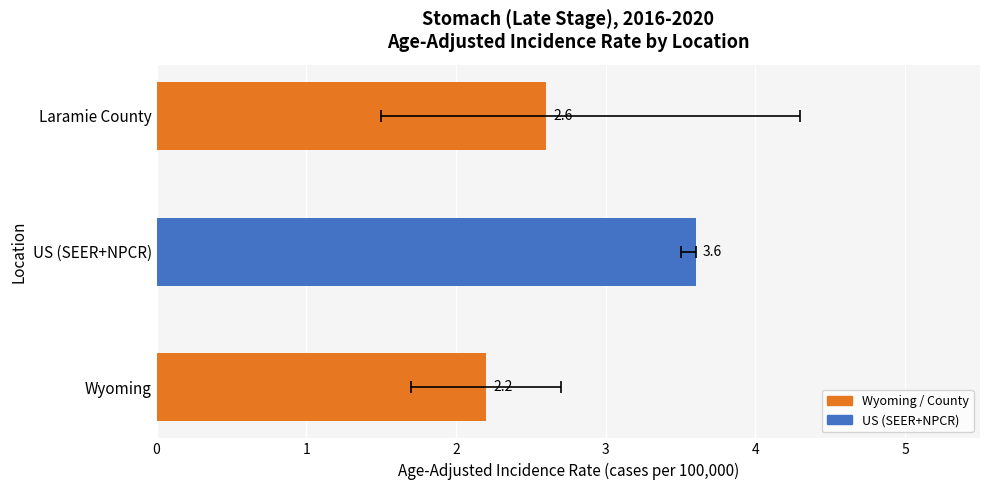

List the labels in order of value, smallest first.

Wyoming, Laramie County, US (SEER+NPCR)